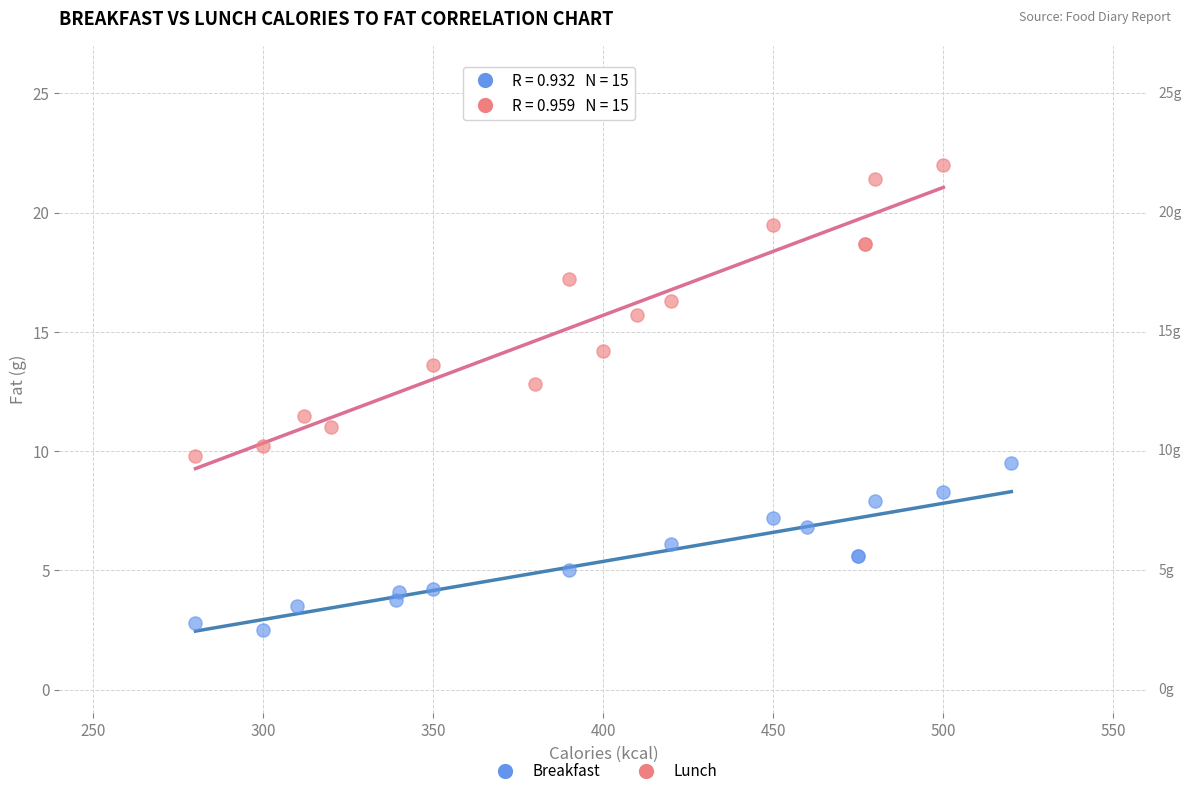

Which series contains the highest Y value?

Lunch